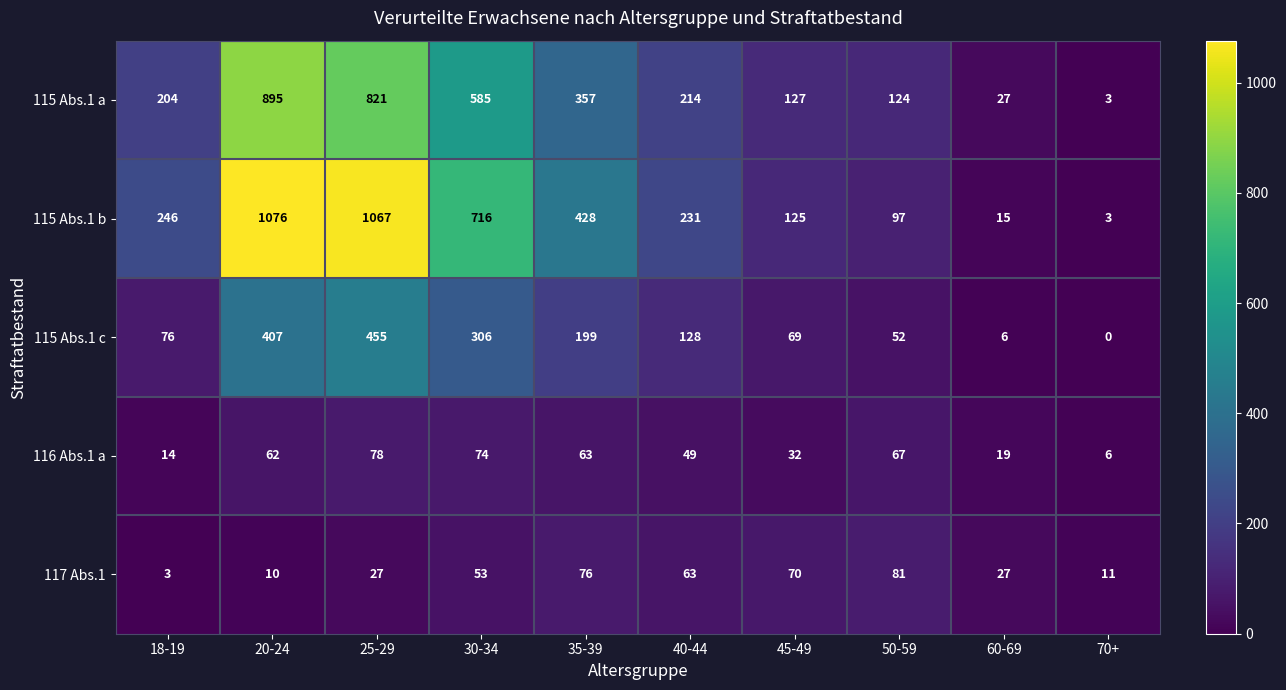

Which category has the lowest value across all series?

70+